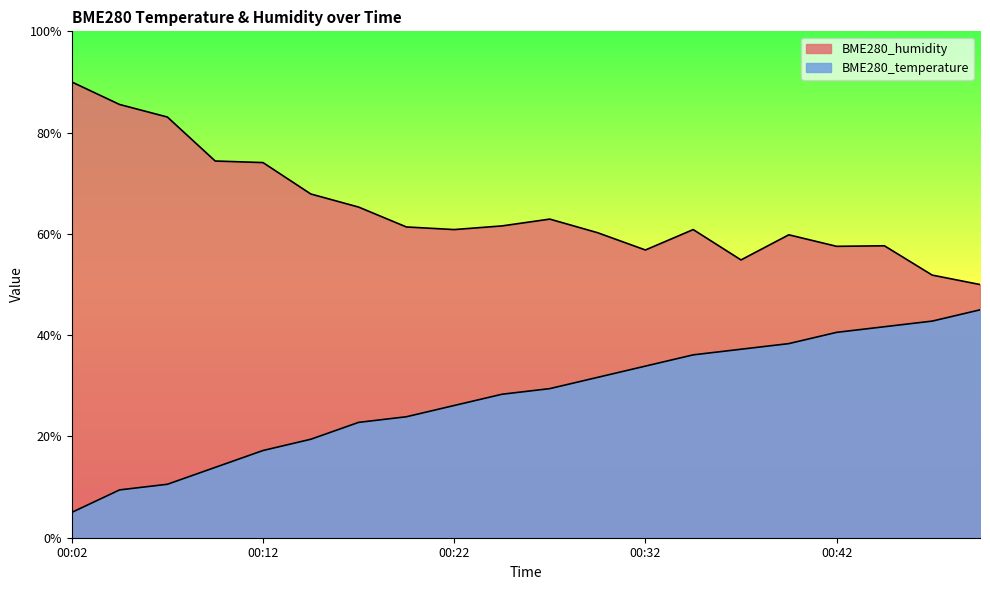

What are all the series names shown in the legend?

BME280_temperature, BME280_humidity